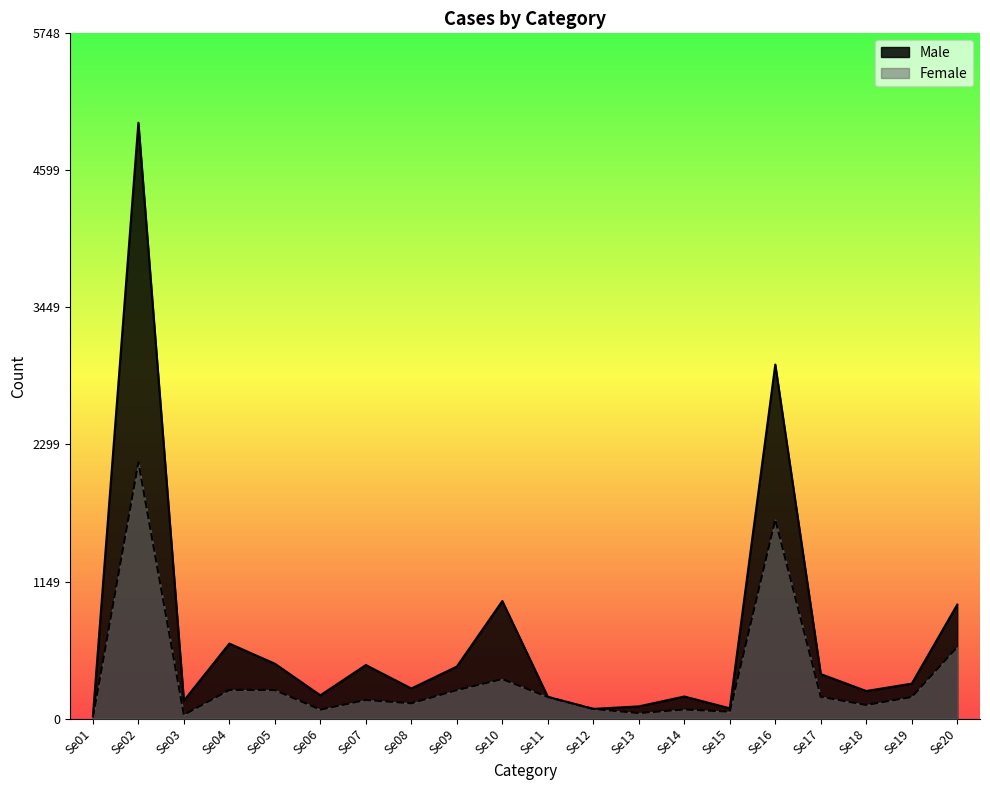

What is the value of the Male point at the 1st from the left?

21